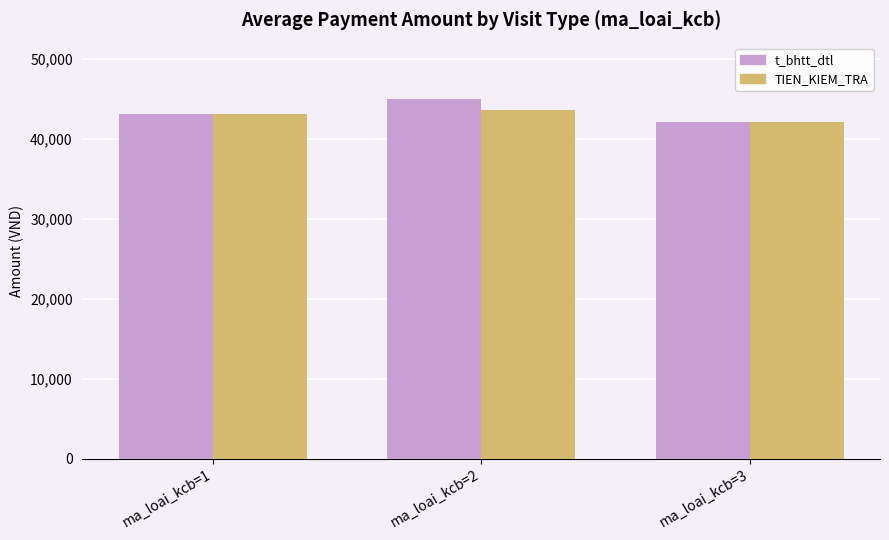

Does the chart contain stacked bars?

No